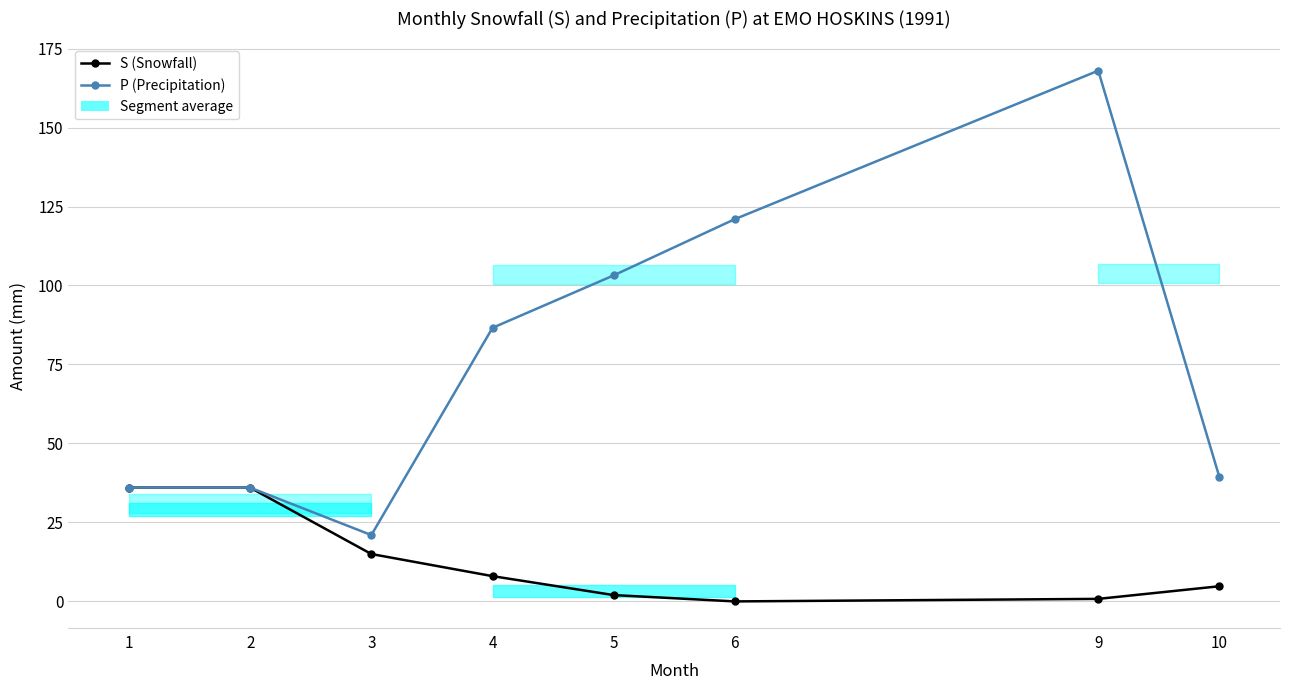

What are all the series names shown in the legend?

S (Snowfall), P (Precipitation)